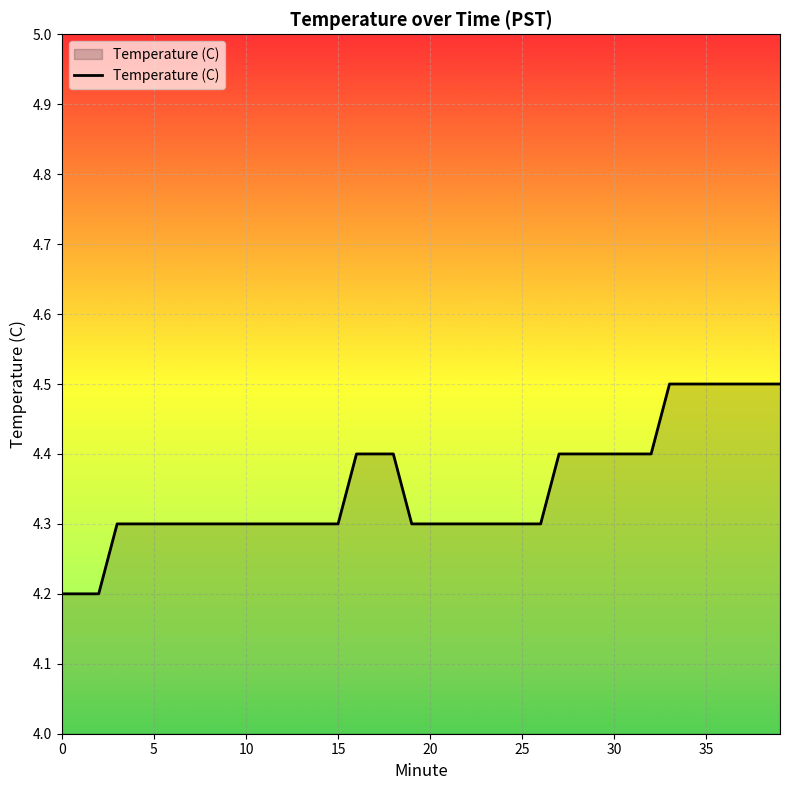

What is the minimum value shown in the chart?

4.2